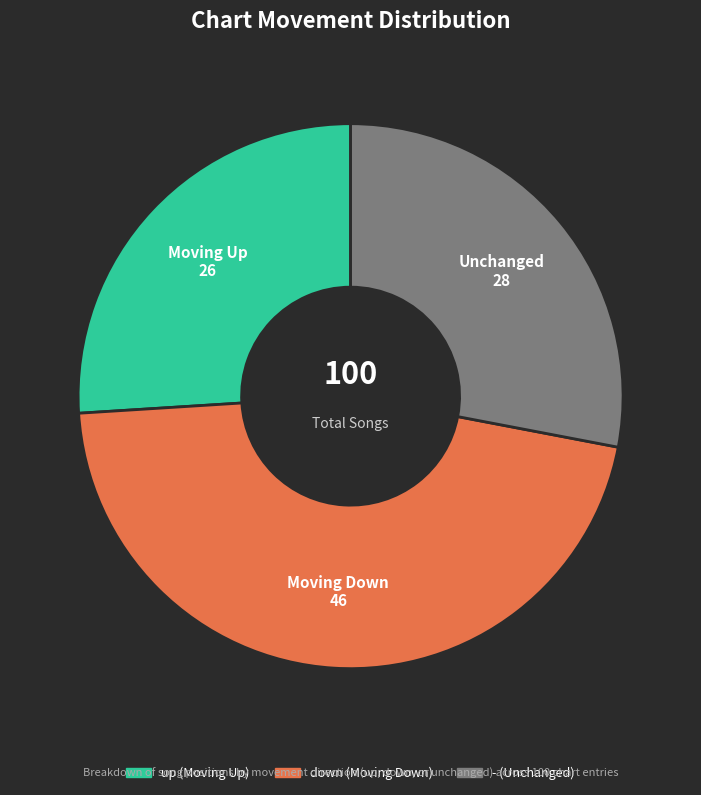

True or false: up accounts for 26% of the total.

True